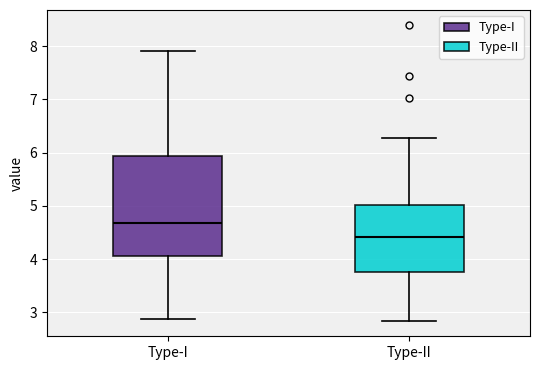

Reading left to right, read every box against the y-axis: the position of its median line, the range the box covers, and the ends of its whiskers. The values are not printed on the chart, so give them approximately, as read against the axis.

Type-I: median 4.7, box 4.1 to 5.9, whiskers 2.9 to 7.9
Type-II: median 4.4, box 3.8 to 5.0, whiskers 2.8 to 6.3